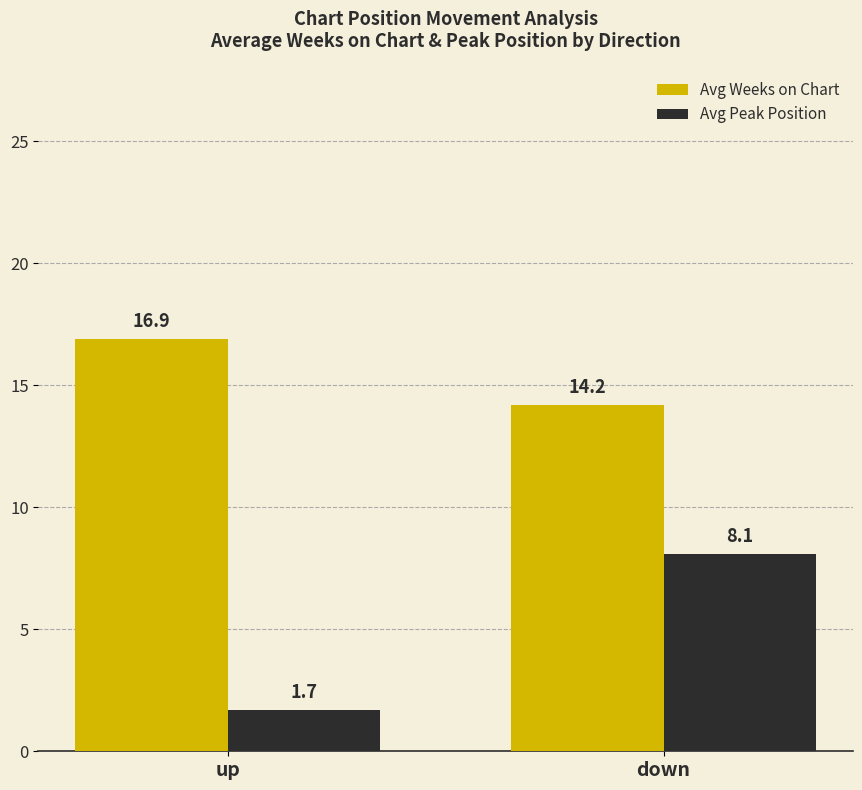

Reading right to left, transcribe all the data shown in this chart.

Avg Weeks on Chart: 14.2	16.9
Avg Peak Position: 8.1	1.7